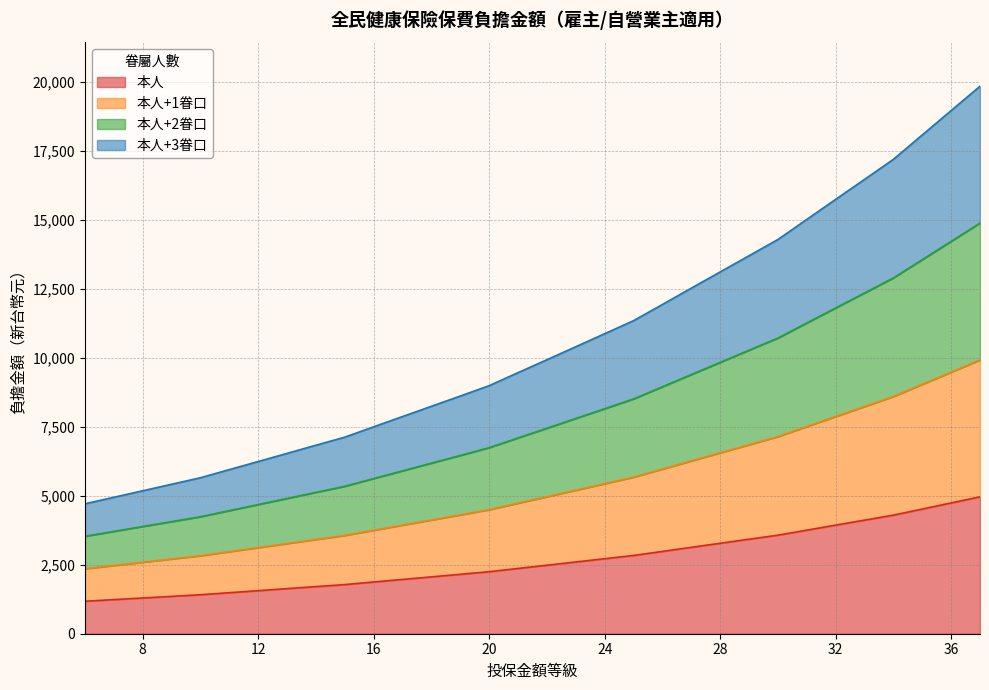

True or false: 本人 has more than 2 interior local peaks.

False